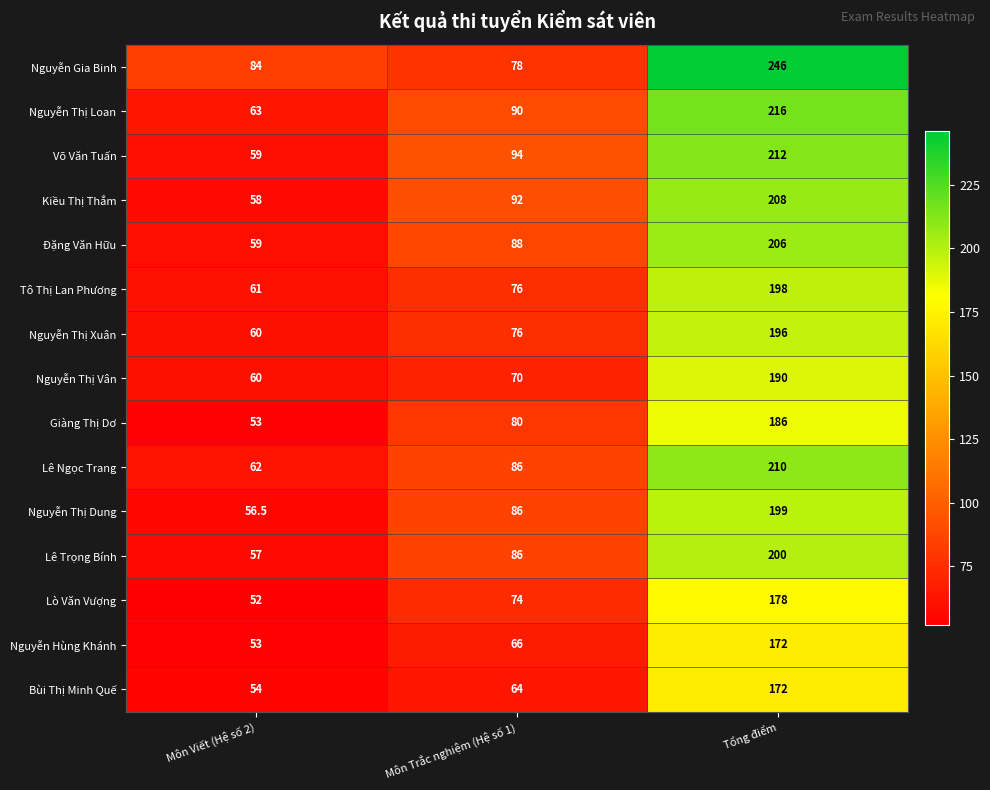

Which category has the lowest value across all series?

Môn Viết (Hệ số 2)